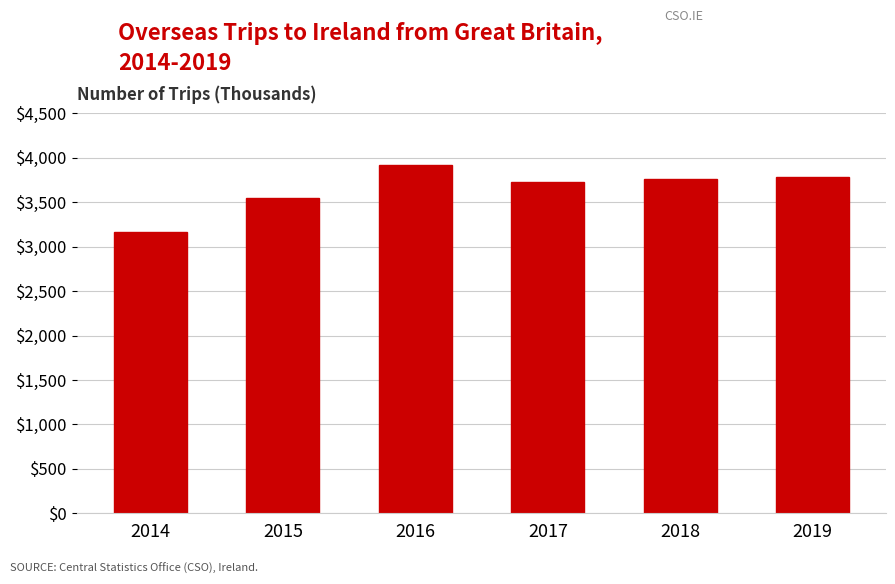

What is the difference between the maximum and minimum values?

760